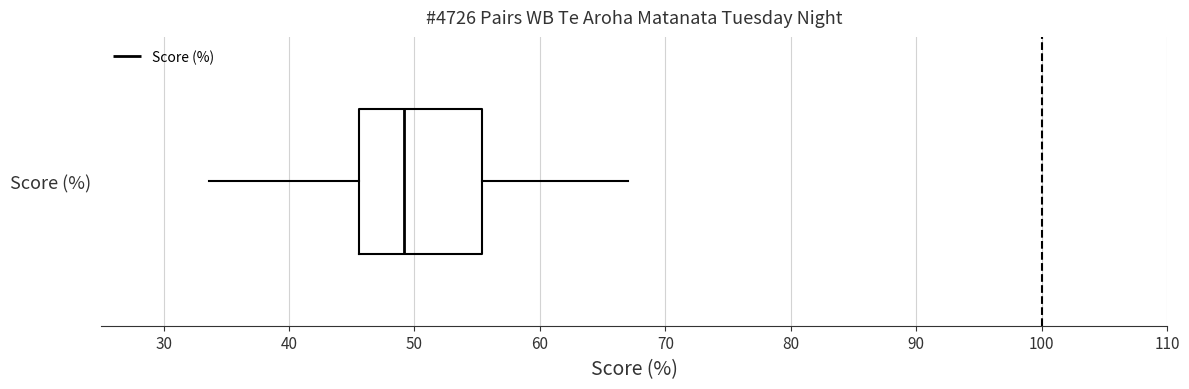

Read this box plot against the x-axis: the position of the median line, the range covered by the box, and the ends of both whiskers. The values are not printed on the chart, so give them approximately, as read against the axis.

median 49, box 46 to 55, whiskers 34 to 67